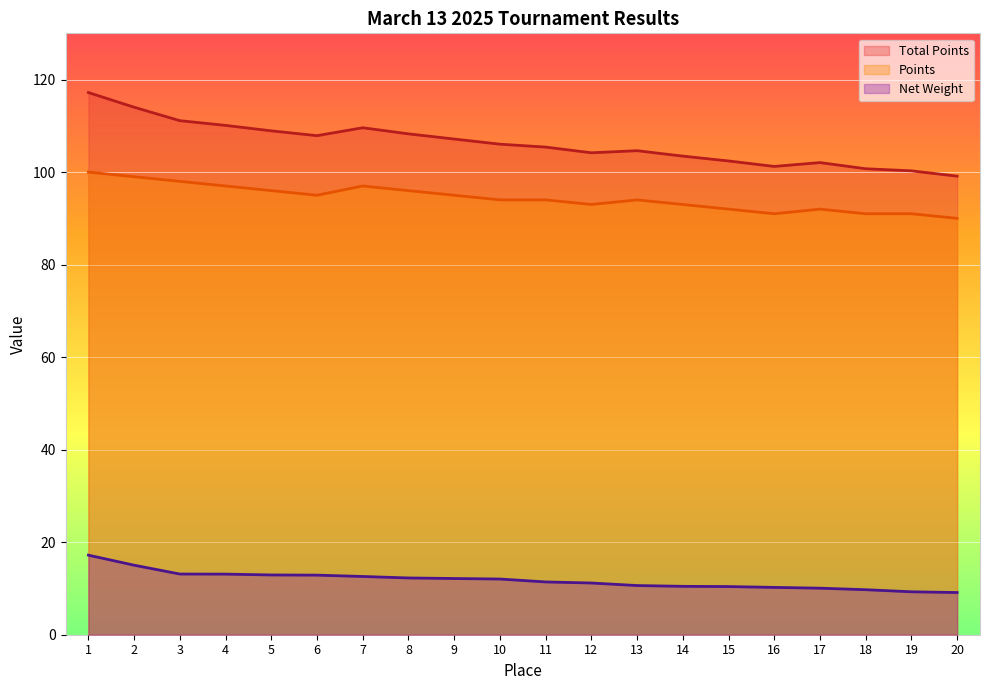

Reading right to left, extract all data points from this chart.

Total Points: 99.1	100.3	100.7	102.1	101.2	102.4	103.5	104.6	104.2	105.4	106.0	107.2	108.3	109.6	107.9	108.9	110.1	111.1	114.0	117.2
Points: 90.0	91.0	91.0	92.0	91.0	92.0	93.0	94.0	93.0	94.0	94.0	95.0	96.0	97.0	95.0	96.0	97.0	98.0	99.0	100.0
Net Weight: 9.1	9.3	9.7	10.1	10.2	10.4	10.5	10.6	11.2	11.4	12.0	12.2	12.3	12.6	12.9	12.9	13.1	13.1	15.0	17.2